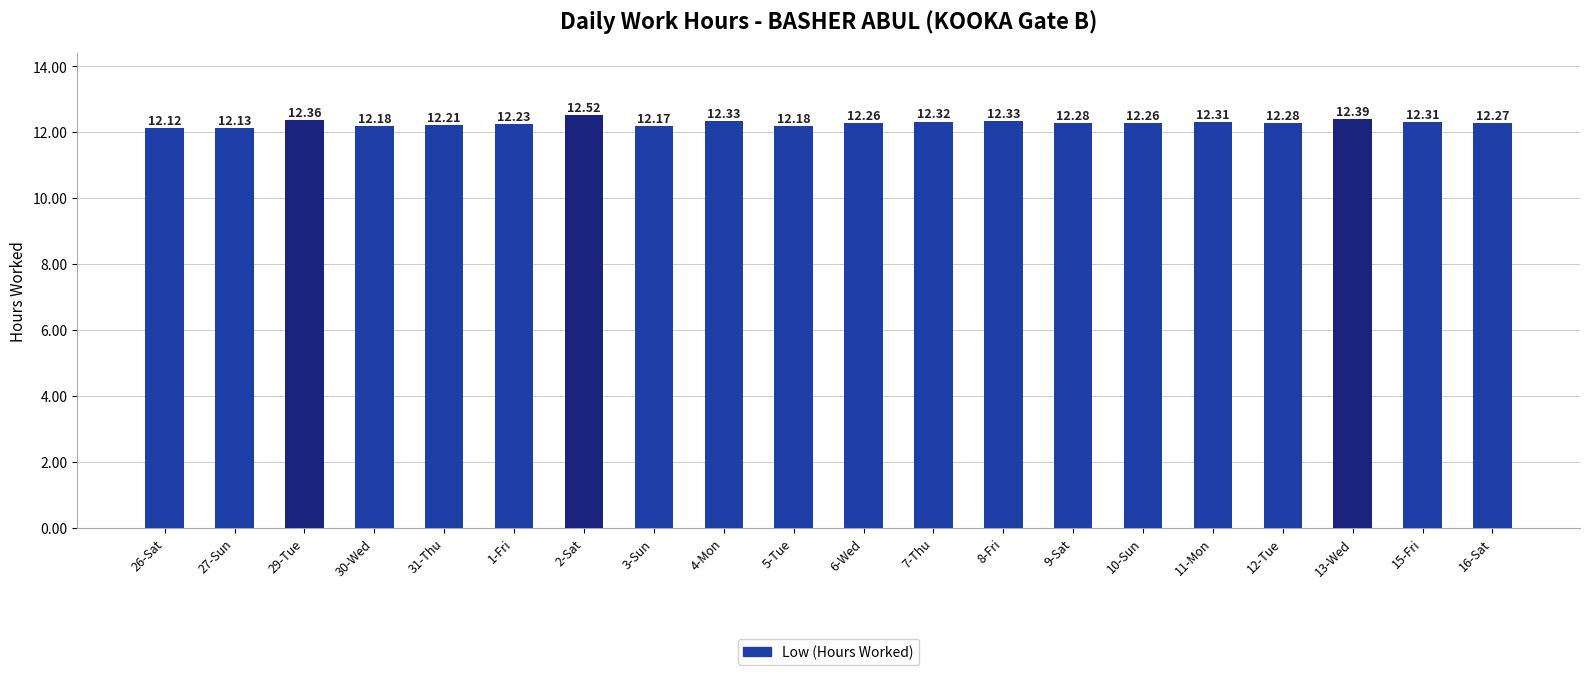

What is the difference between the maximum and second lowest values?

0.4